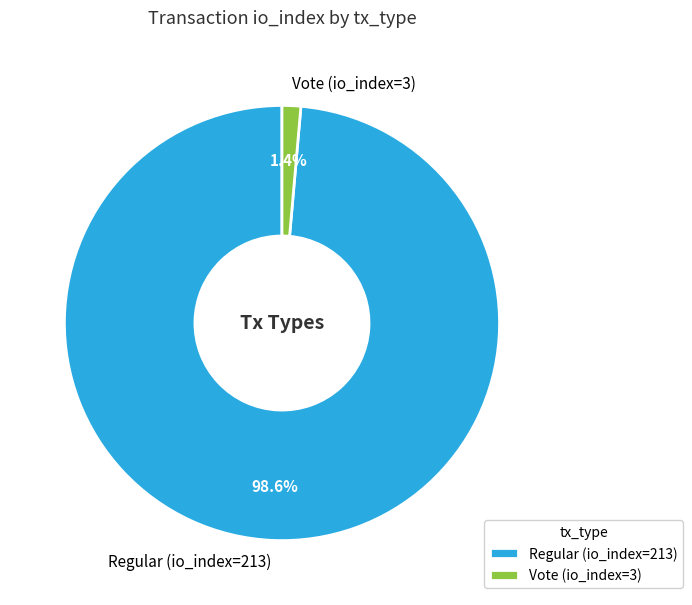

Which category has the smallest portion of the pie?

Vote (io_index=3)